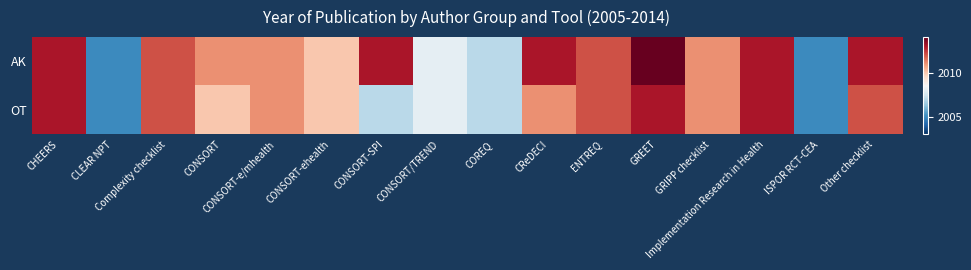

Count the number of data series in this chart.

2